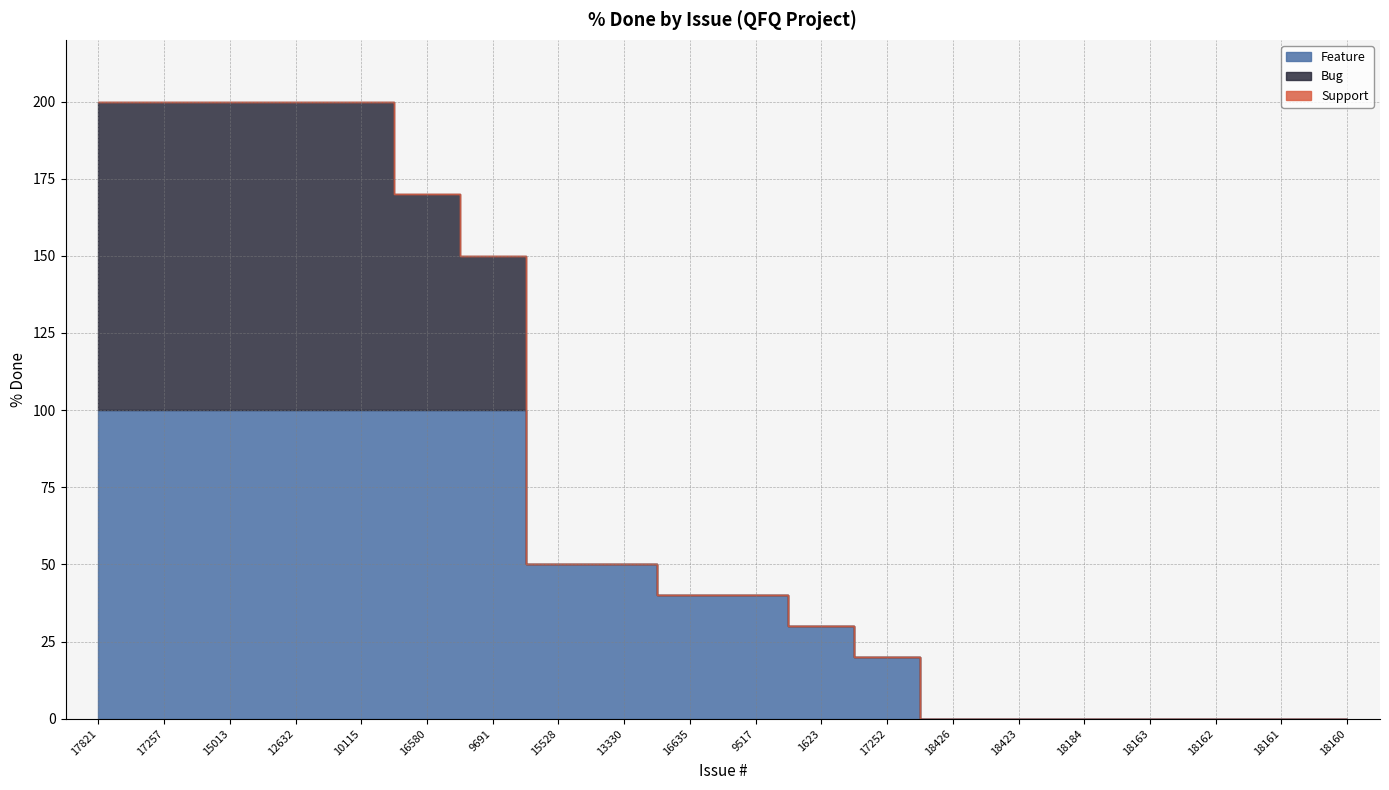

How many lines are shown in the chart?

3